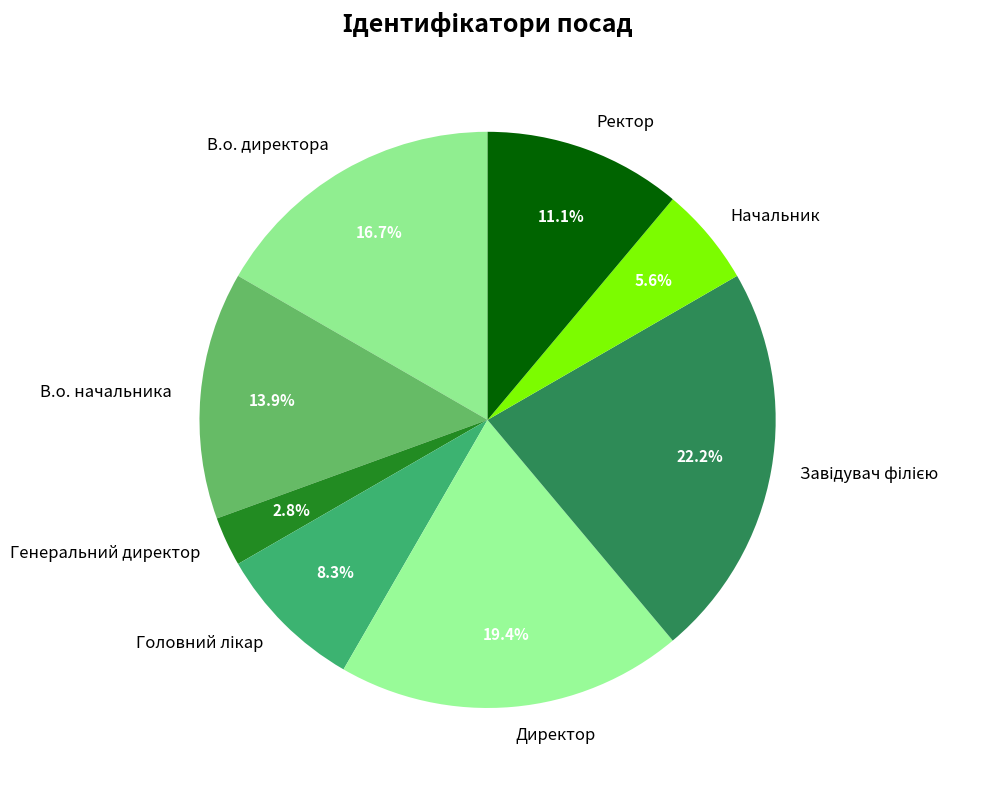

Which has a higher value, Ректор or В.о. директора?

В.о. директора